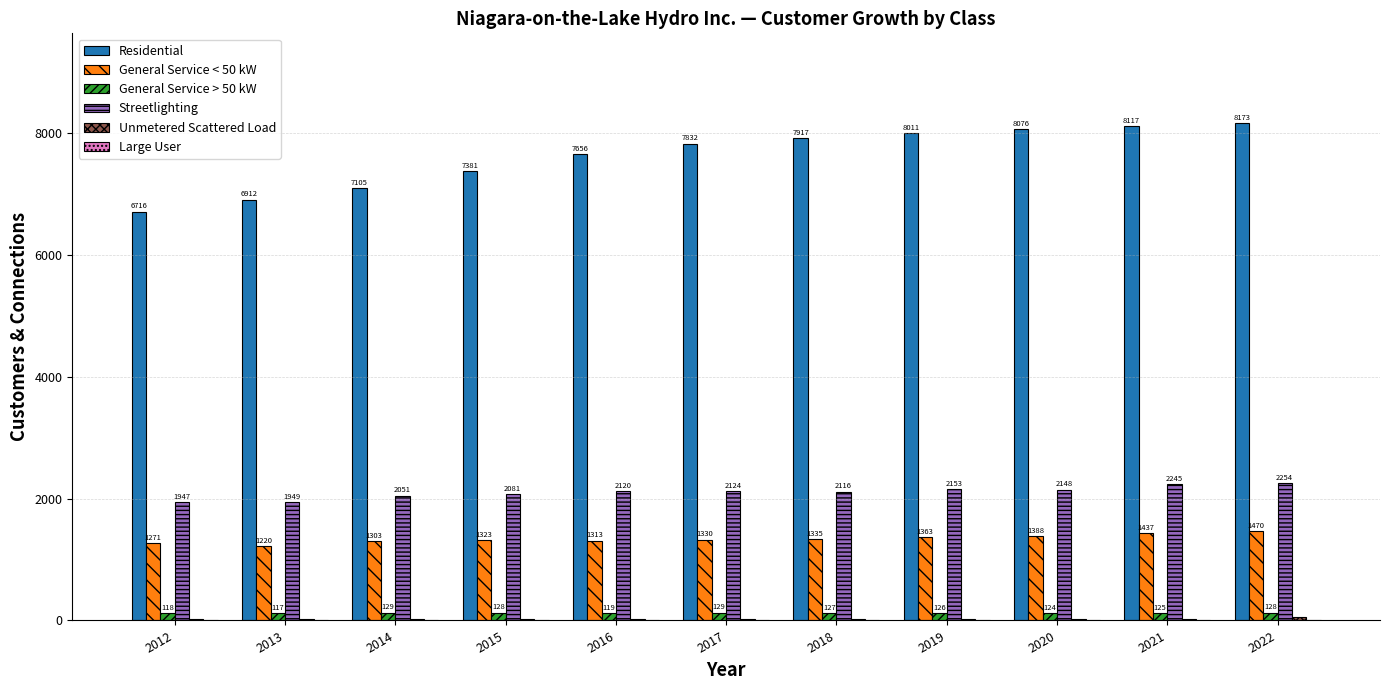

True or false: Streetlighting has a value of 1325.8 at 2013.

False